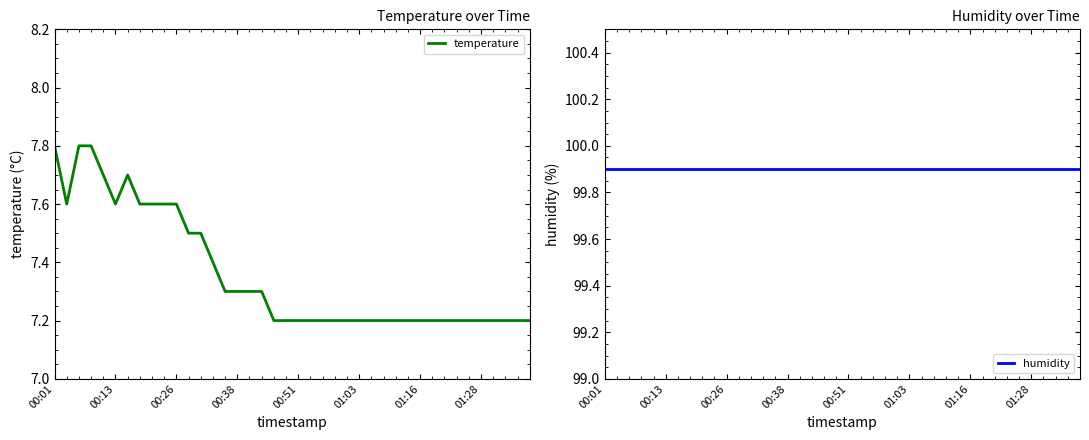

What is the lowest value of the temperature series?

7.2